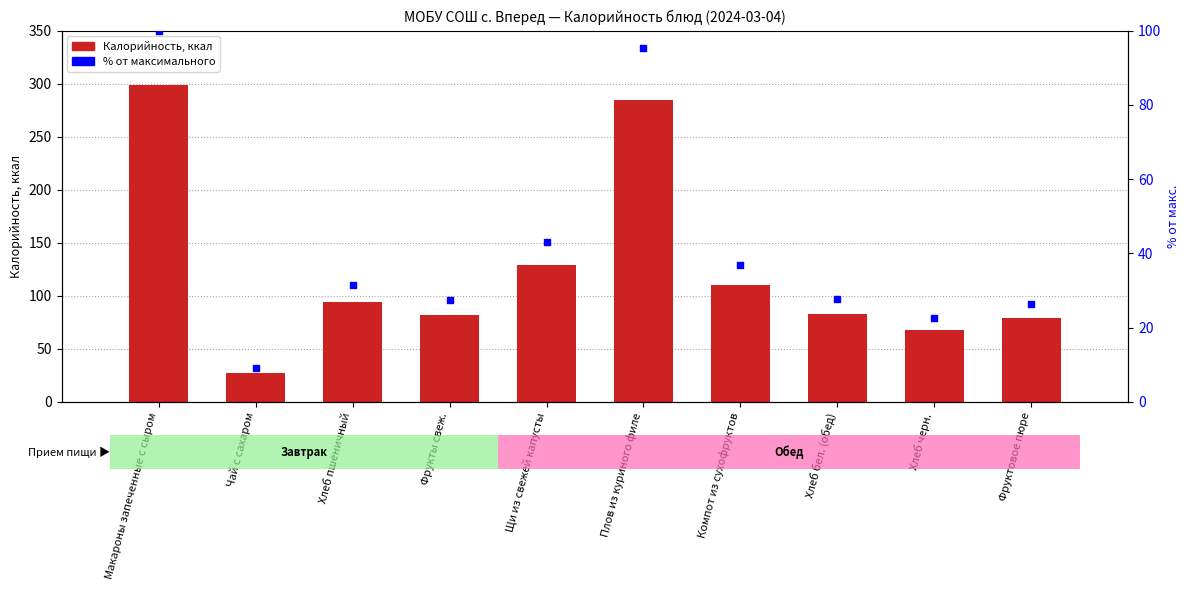

Which series has the largest total across all categories?

Калорийность